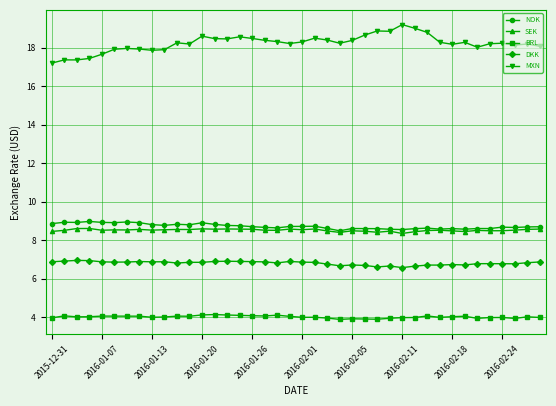

What is the value of the BRL point at the 1st from the left?

4.0